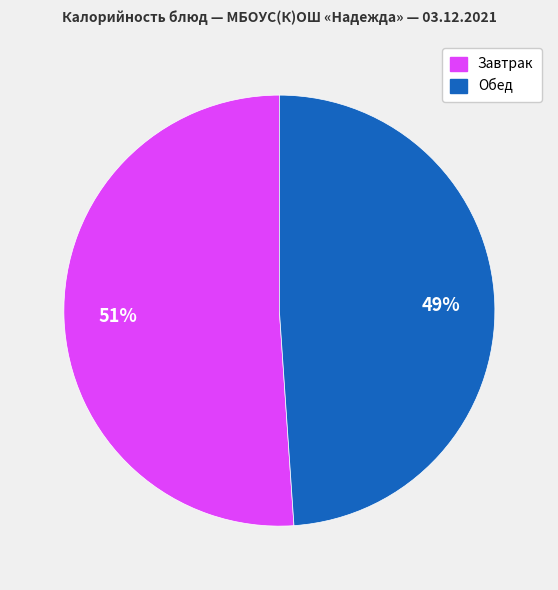

To the nearest percent, what is the average slice percentage?

50%